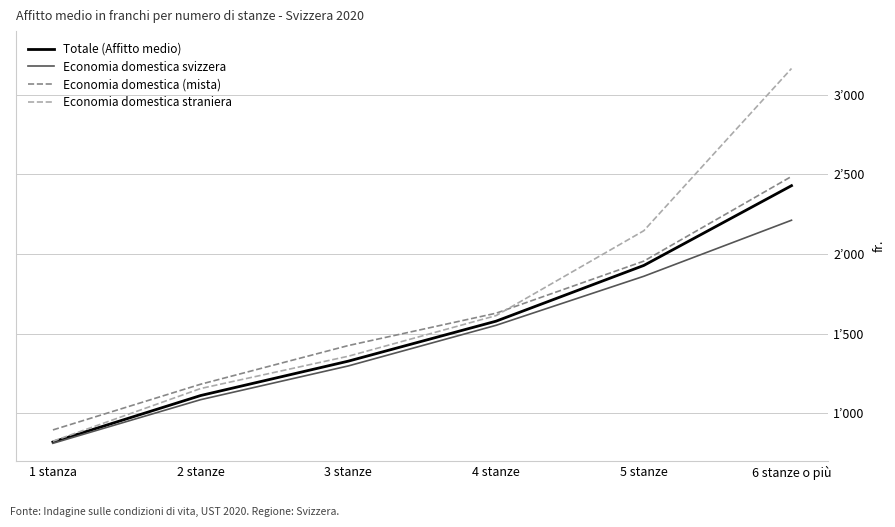

What value does the Economia domestica straniera series have at 1 stanza, to the nearest 50?

800